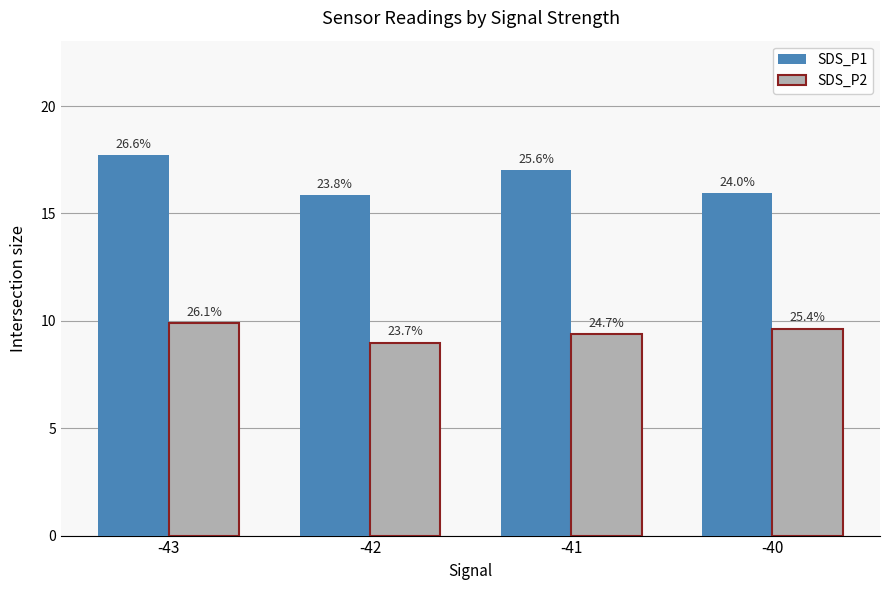

What is the lowest value of the SDS_P1 series?

15.9